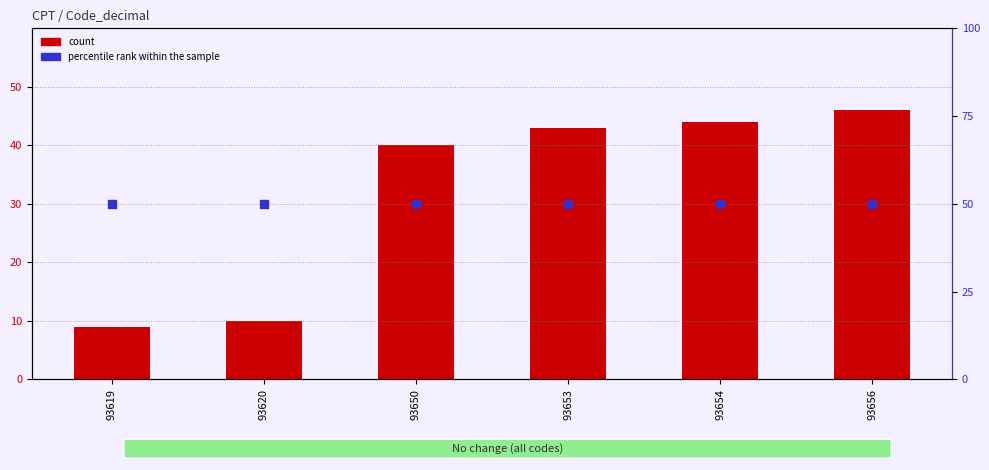

Which series has the largest Y range (max minus min)?

count